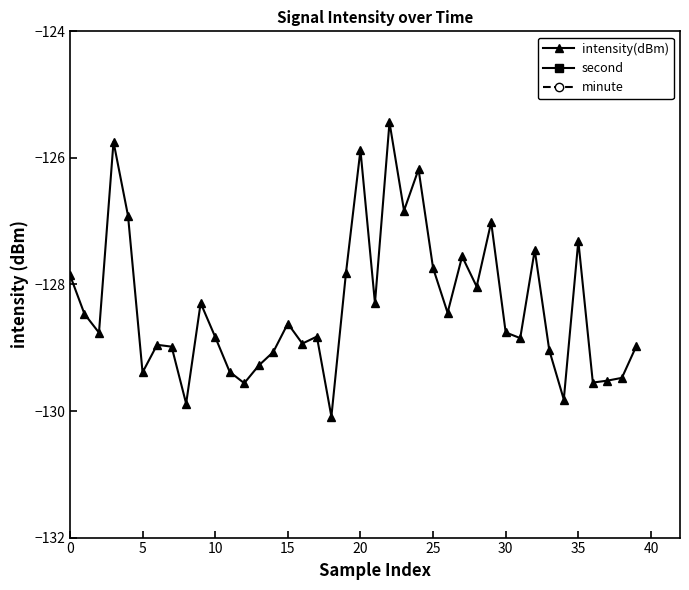

What is the label of the 18th point from the left?

17